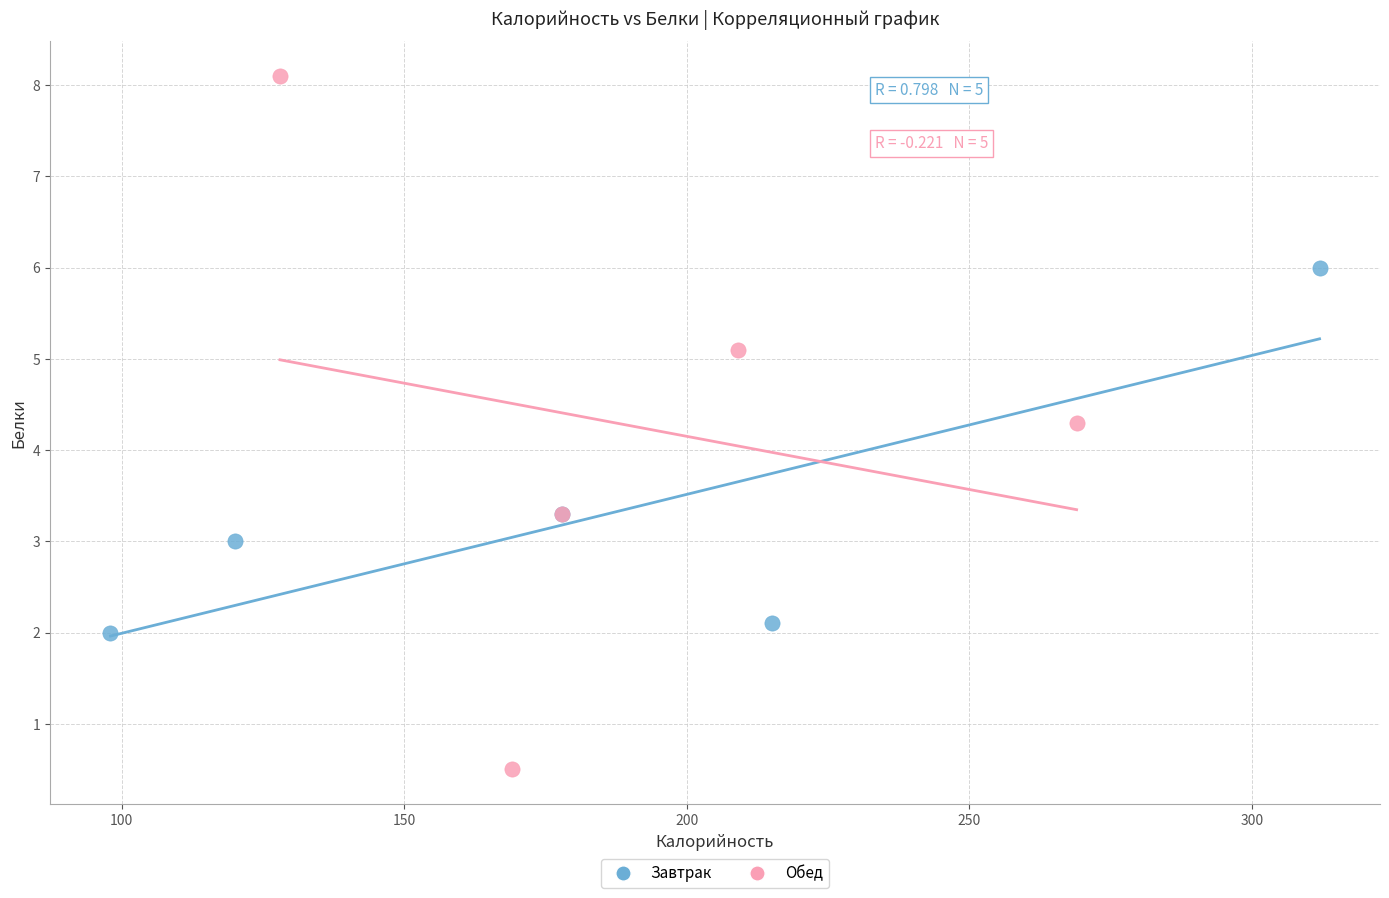

What are all the series names shown in the legend?

Завтрак, Обед